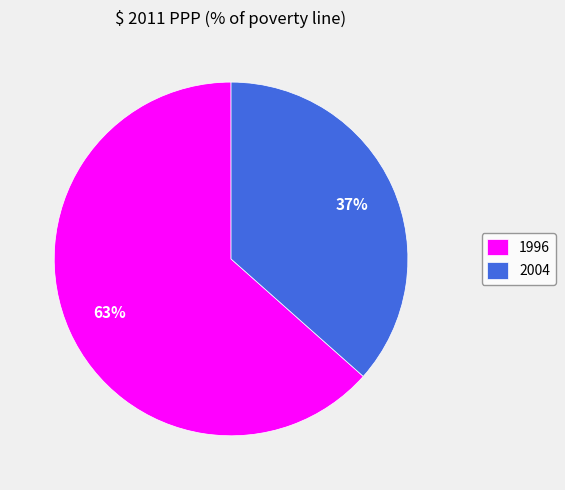

Do 2004 and 1996 together represent more than half of the pie?

Yes